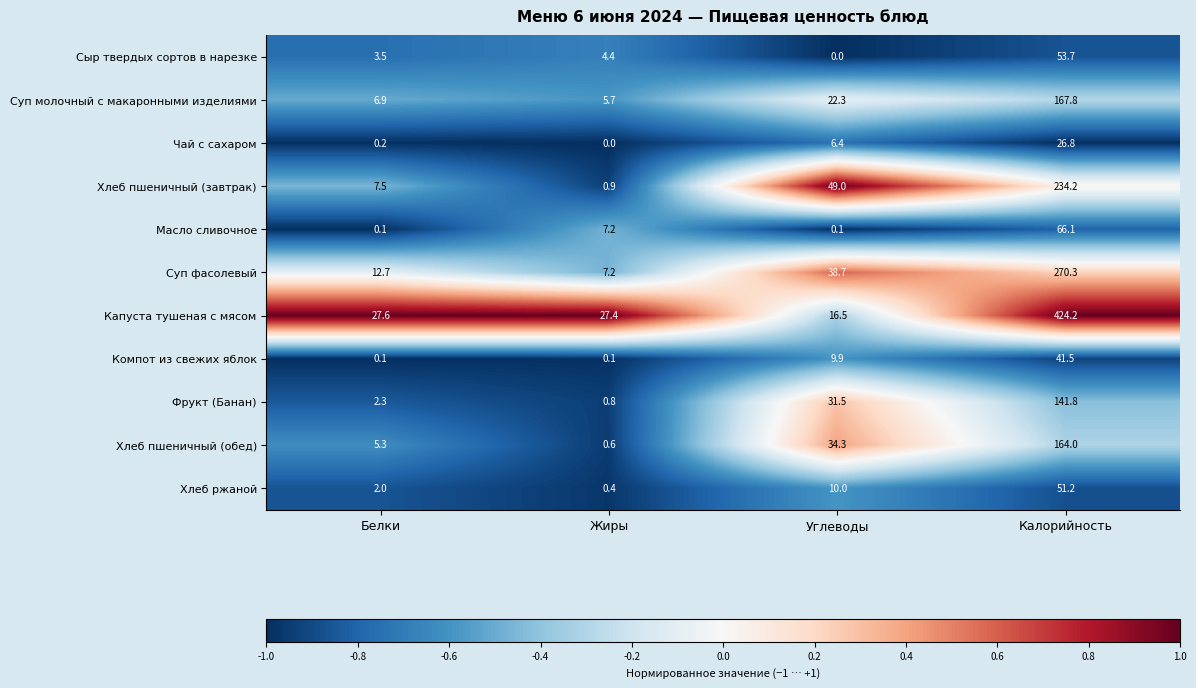

Is it true that Фрукт (Банан) equals 31.5 at Углеводы?

True